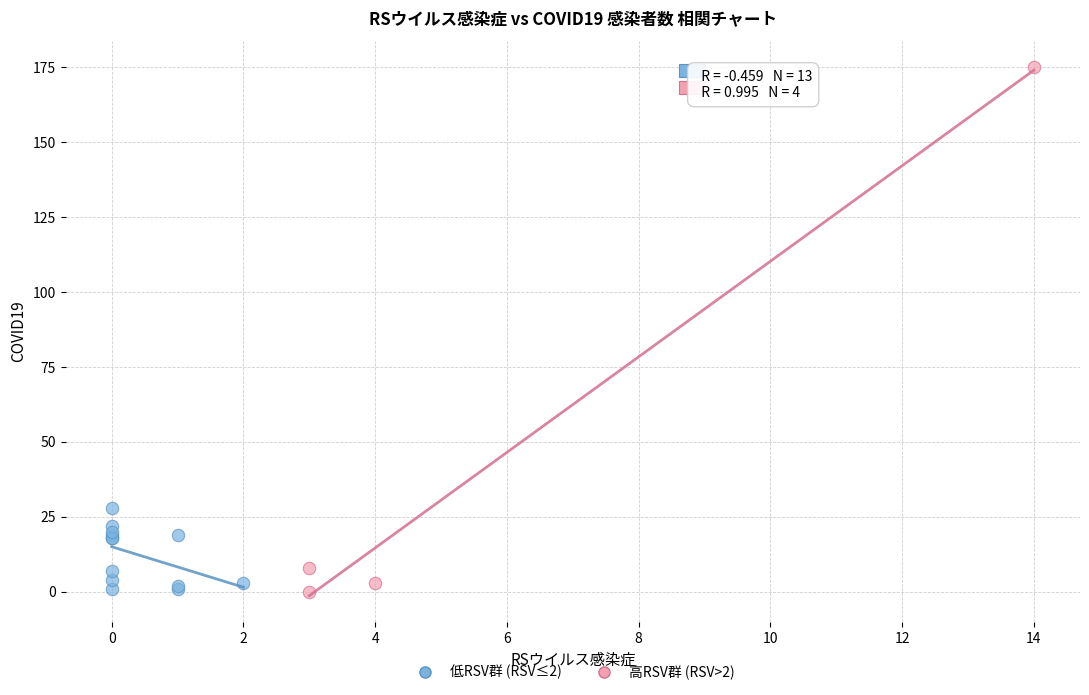

What are all the series names shown in the legend?

低RSV群 (RSV≤2), 高RSV群 (RSV>2)